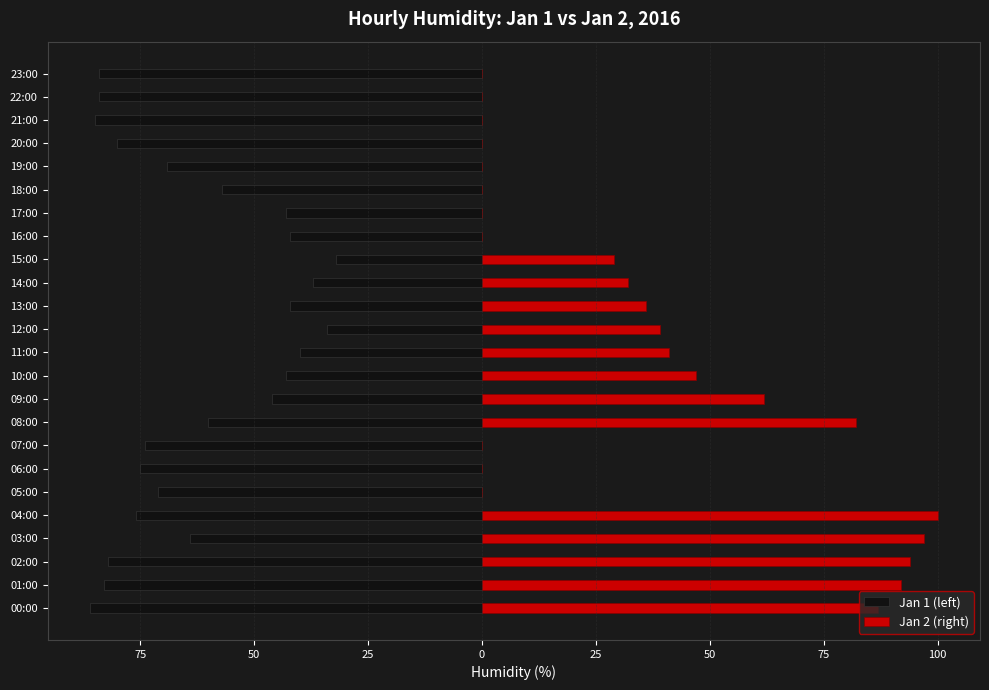

Which has a higher value, 100 or 25?

100